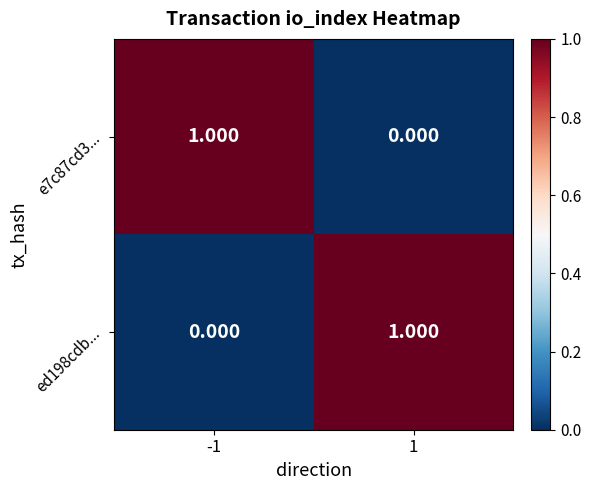

How many data points in e7c87cd3... are less than 1?

1